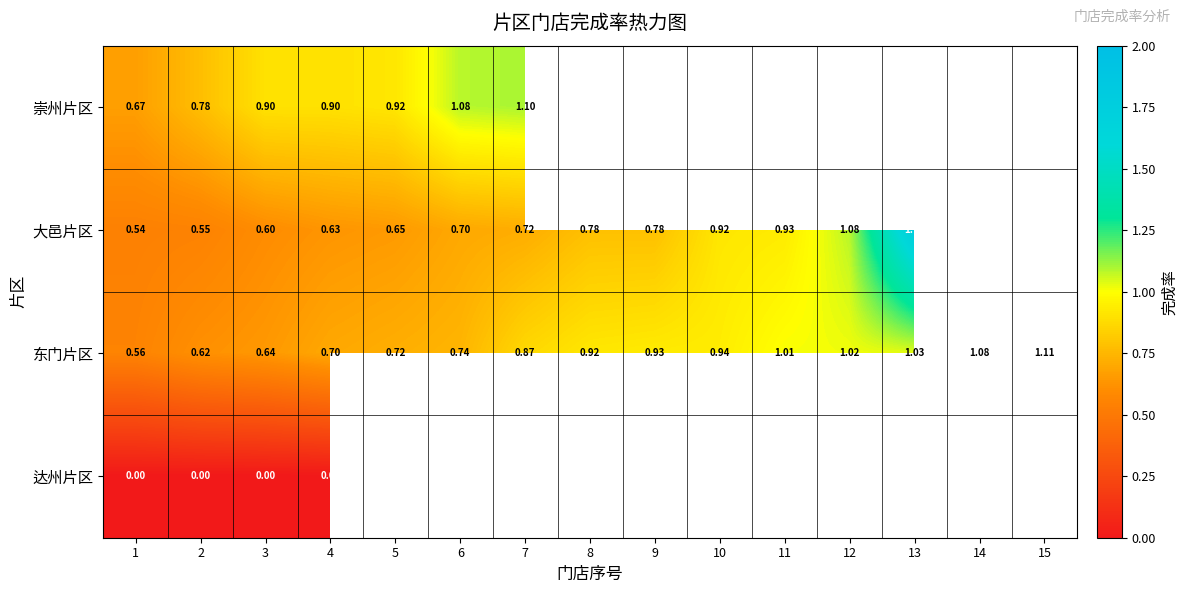

Rank the series at 2 from lowest to highest value.

达州片区, 大邑片区, 东门片区, 崇州片区